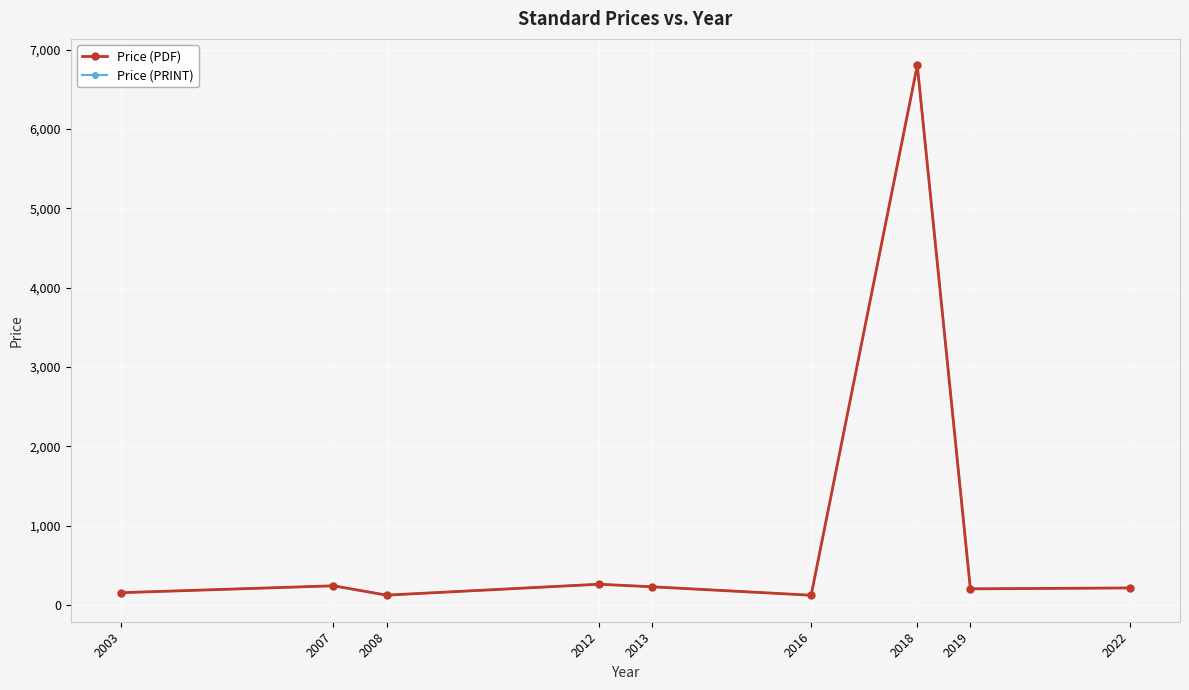

Reading left to right, what are all the values shown in this chart?

Price (PDF): 2003=158.0	2007=244.8	2008=127.1	2012=264.5	2013=232.6	2016=125.9	2018=6800.0	2019=206.5	2022=217.8
Price (PRINT): 2003=158.0	2007=244.8	2008=127.1	2012=264.5	2013=232.6	2016=125.9	2018=6800.0	2019=206.5	2022=217.8